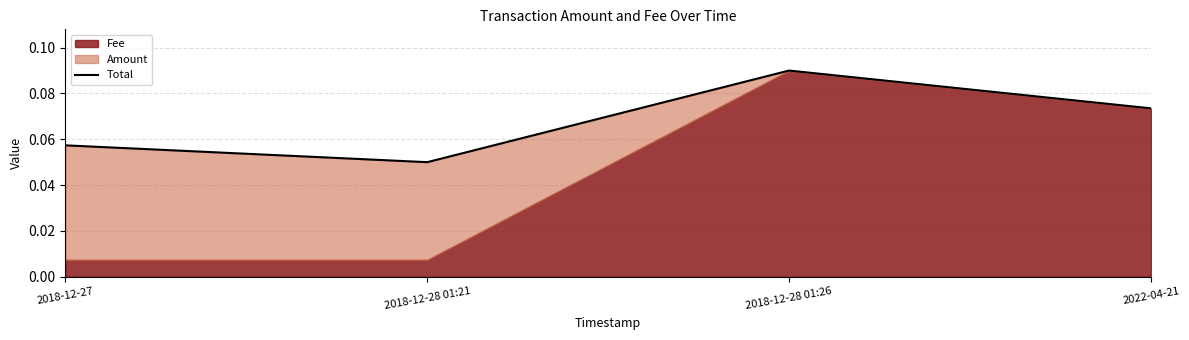

What is the sum of all values?

0.3